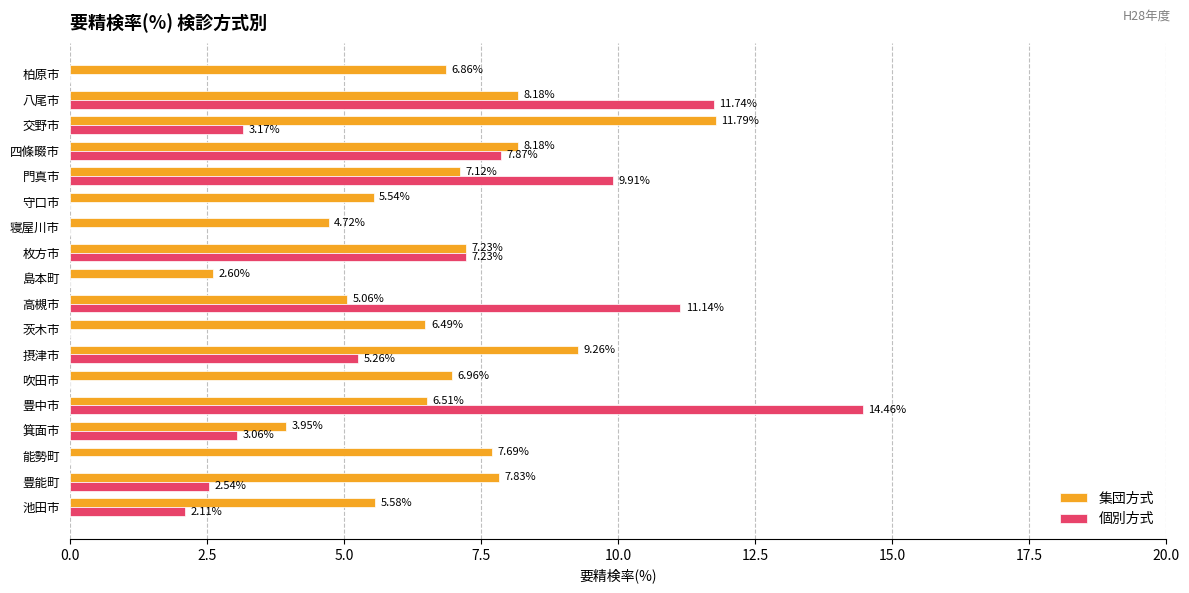

Is the value of 集団方式 at 高槻市 greater than the value of 個別方式 at 箕面市?

Yes